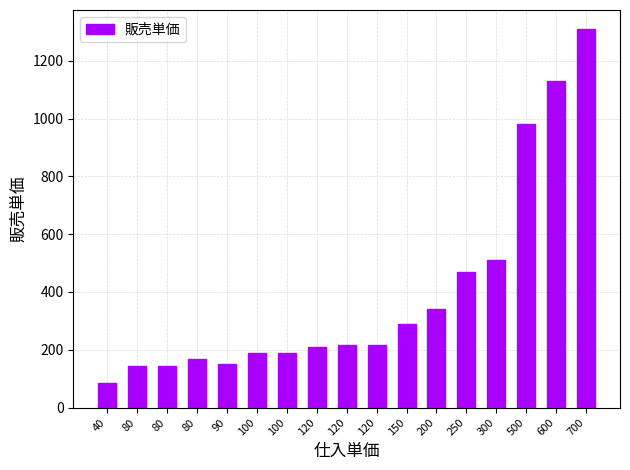

Read the value at 250, to the nearest 50.

450